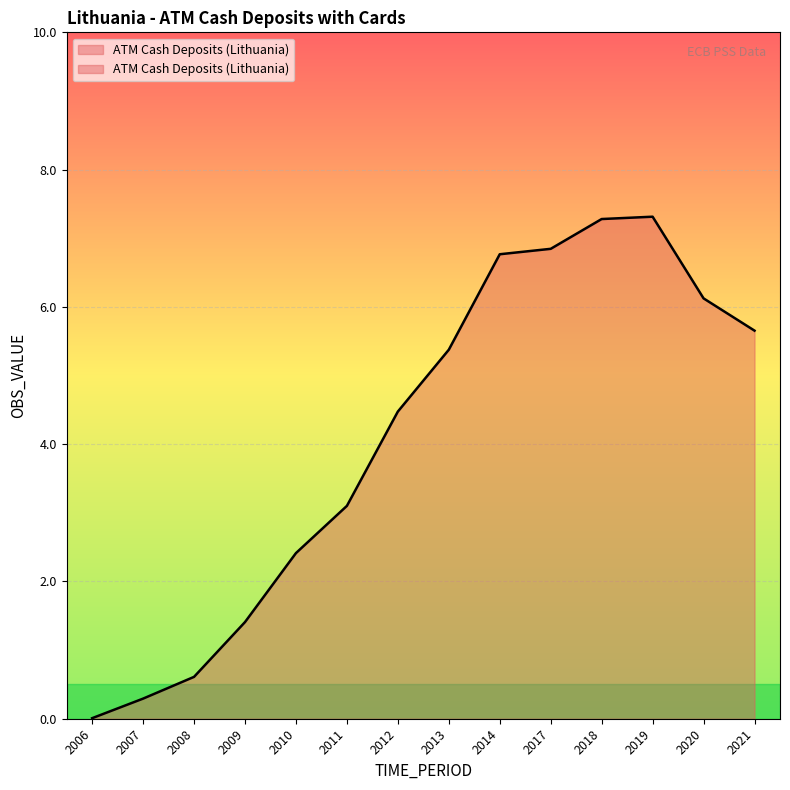

Where does the data first go above 5?

2013